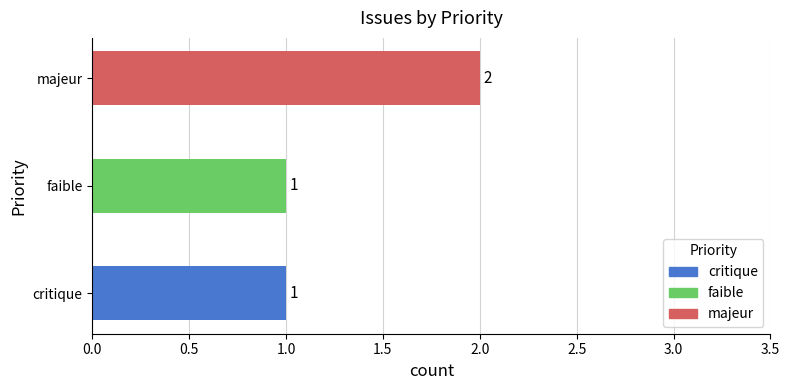

How many values exceed 1?

1